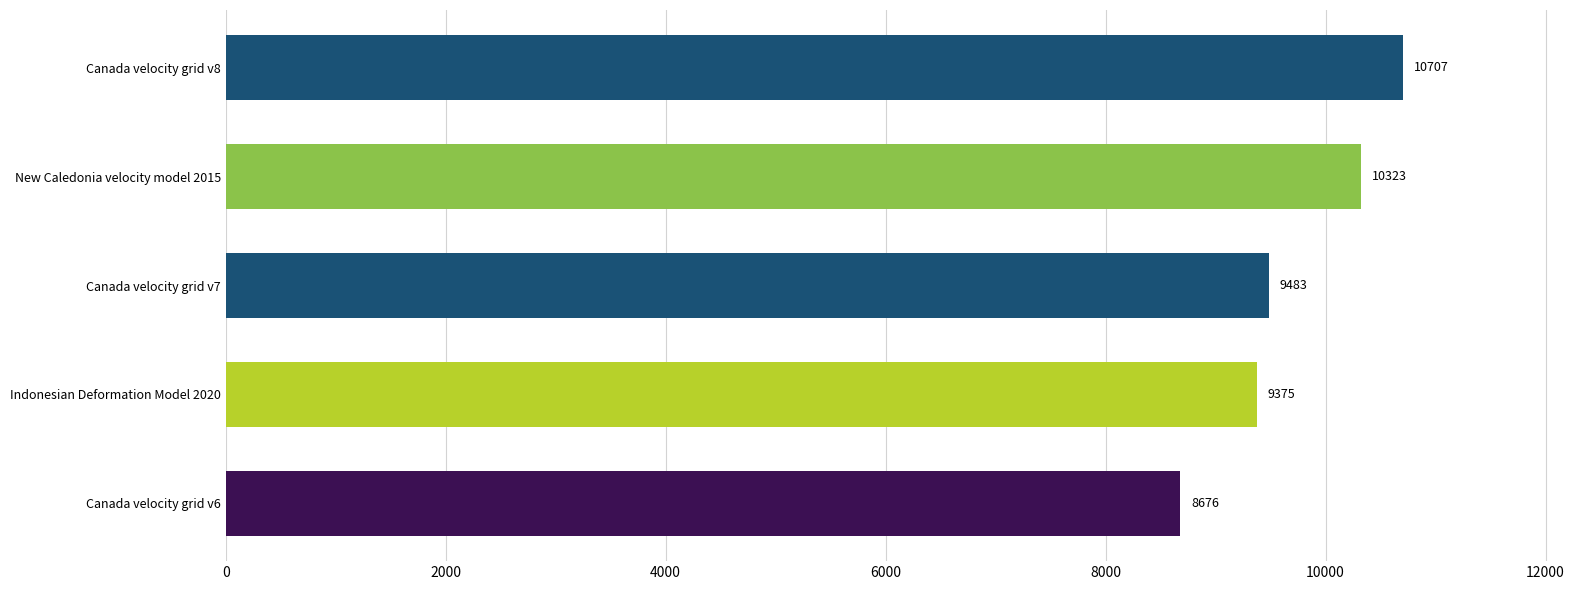

Reading bottom to top, list all the values displayed in this chart.

Canada velocity grid v6=8676	Indonesian Deformation Model 2020=9375	Canada velocity grid v7=9483	New Caledonia velocity model 2015=10323	Canada velocity grid v8=10707